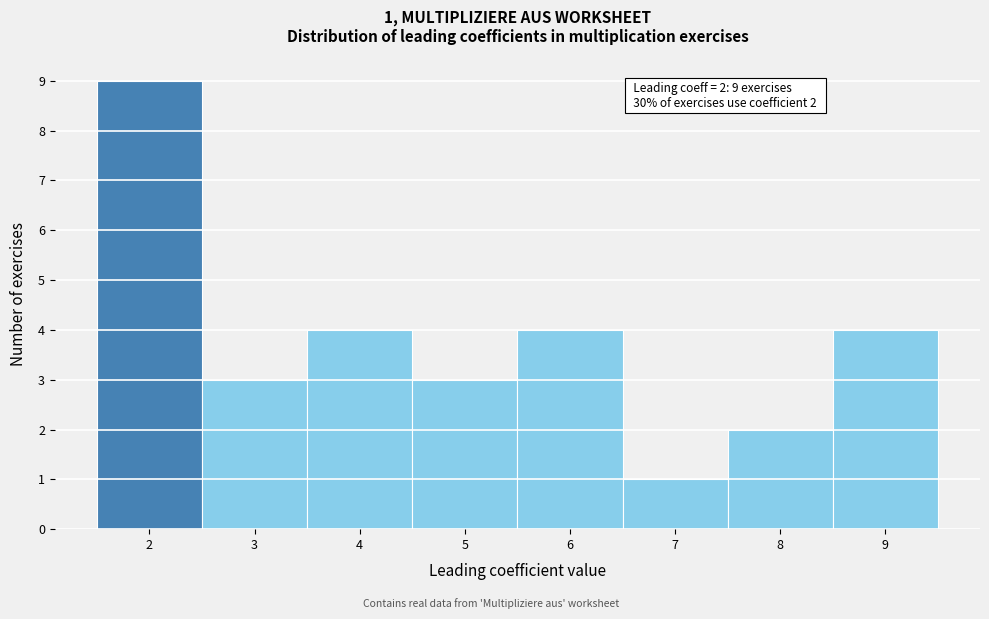

Which range on the x-axis has the tallest bar?

1.5 to 2.5